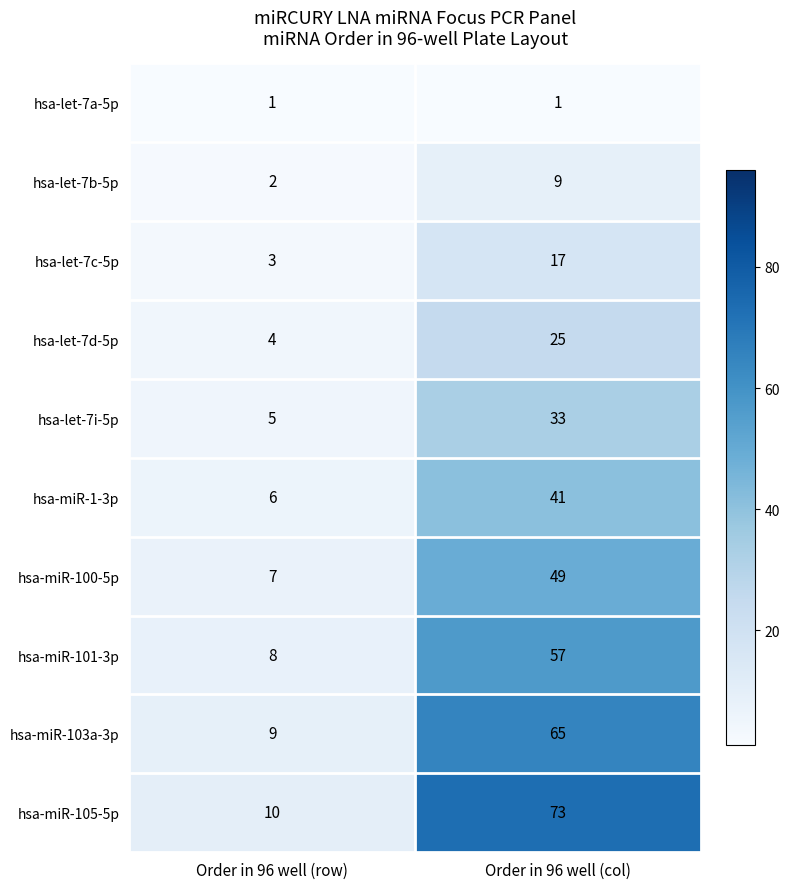

What is the smallest value displayed?

1